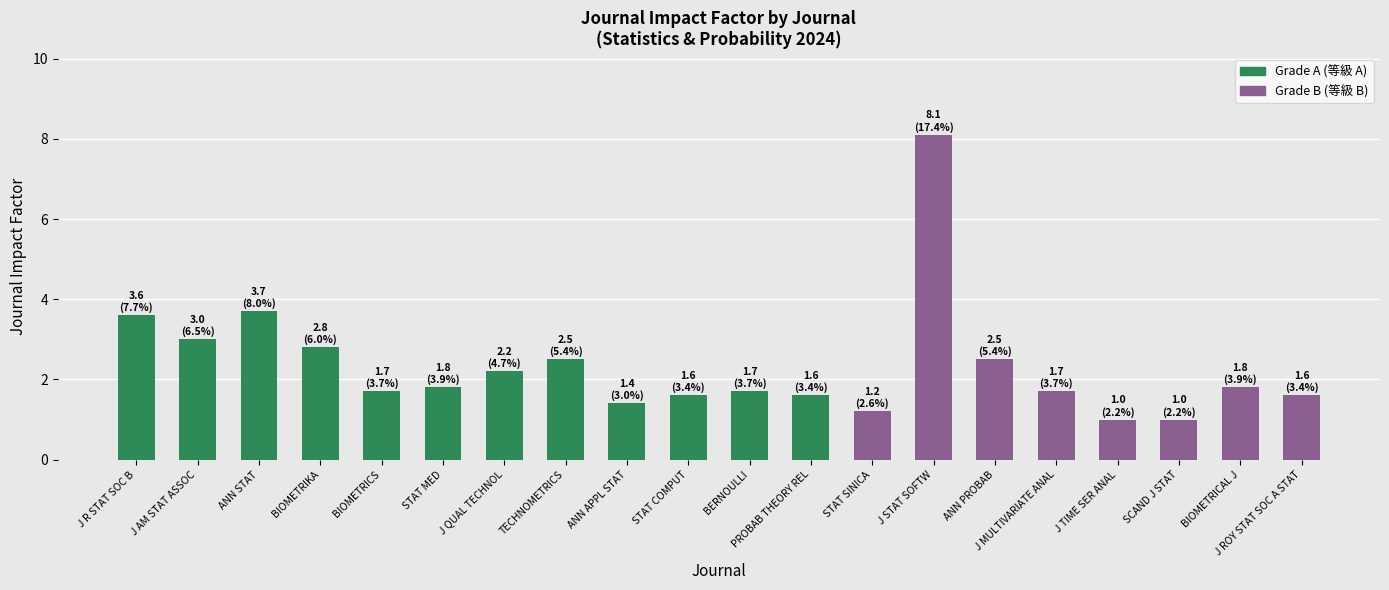

Is it true that the value at J AM STAT ASSOC is 4.7?

False